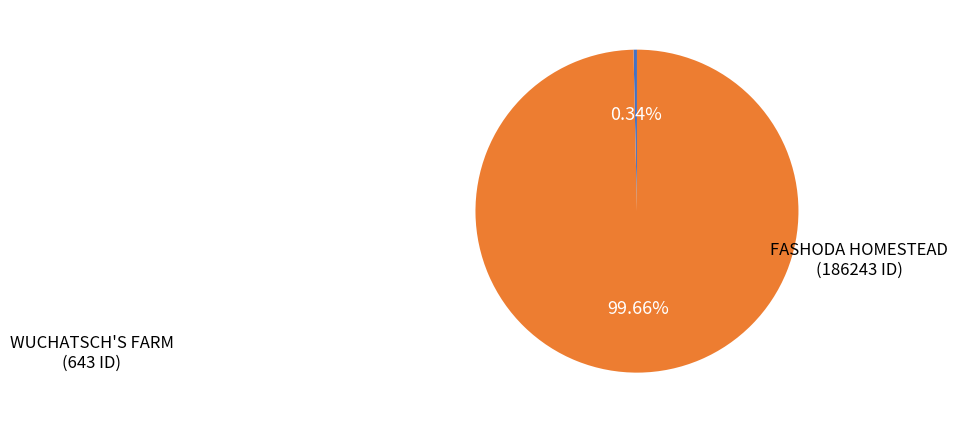

What is the smallest slice in the pie chart?

WUCHATSCH'S FARM